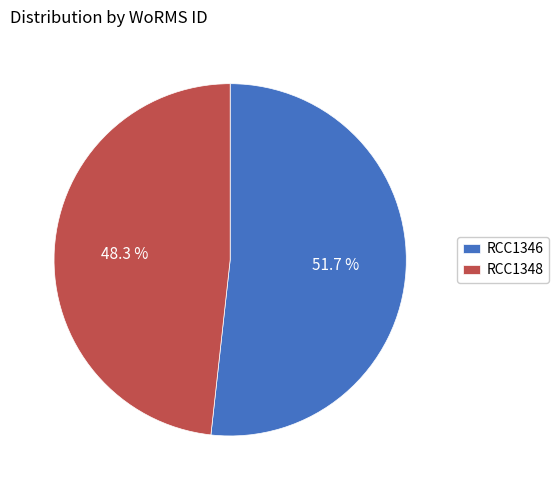

Rank the categories by value from lowest to highest.

RCC1348, RCC1346